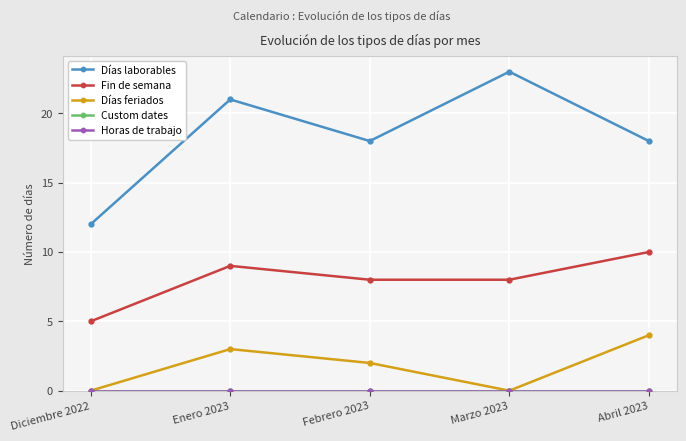

True or false: Horas de trabajo has more than 1 points higher than both neighbors.

False